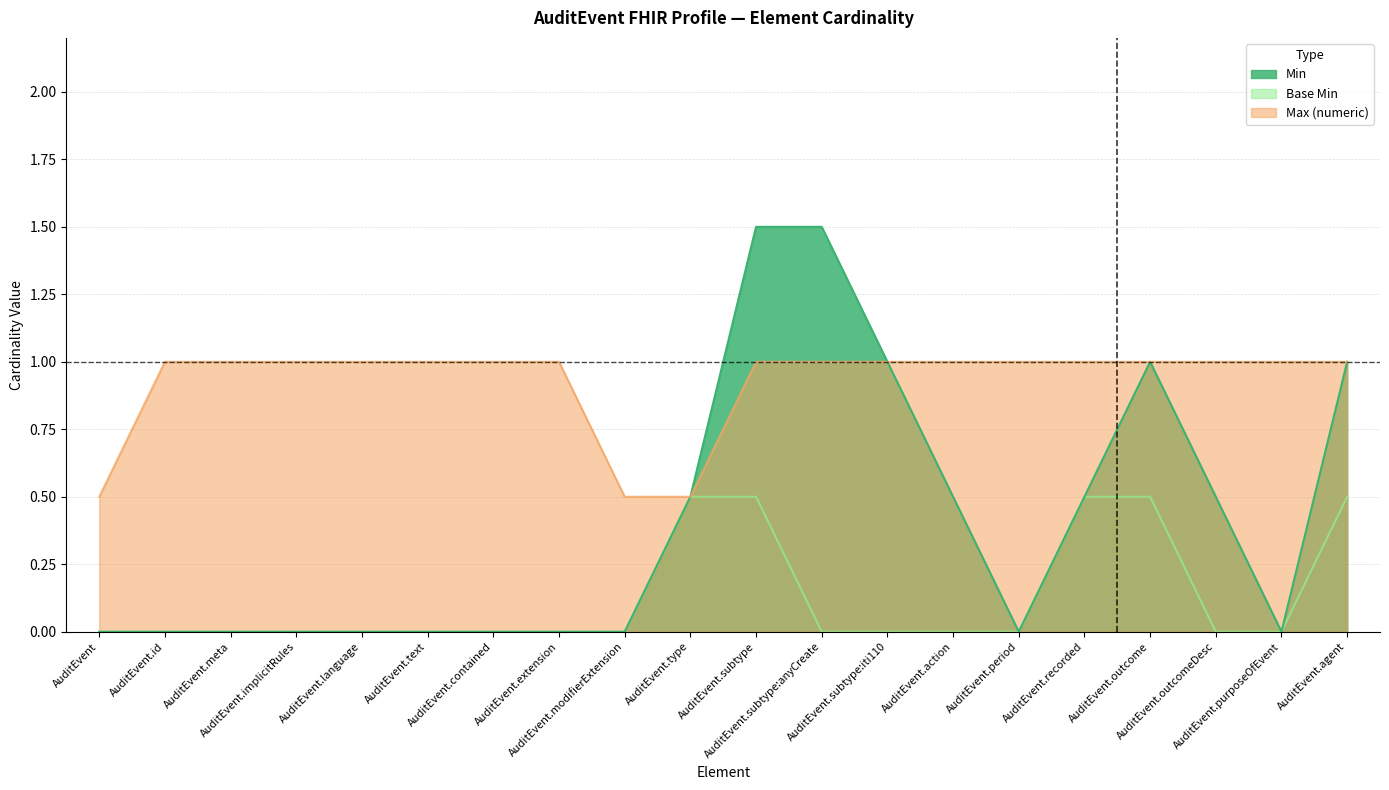

Does the chart display data point markers on the line(s)?

No